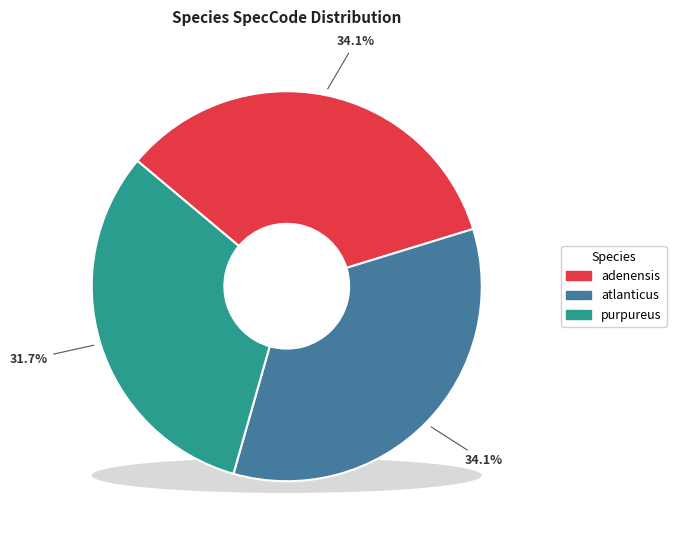

Which slice is the largest?

adenensis